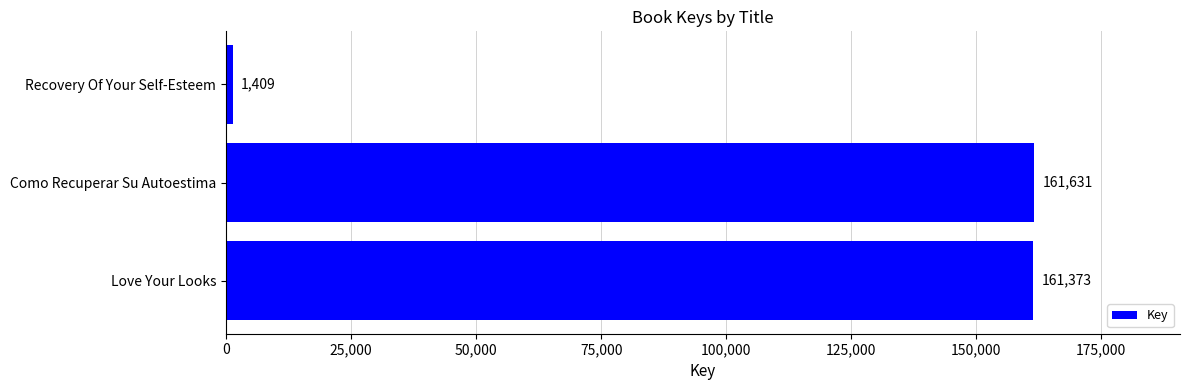

True or false: the data shows 260577 at Como Recuperar Su Autoestima.

False